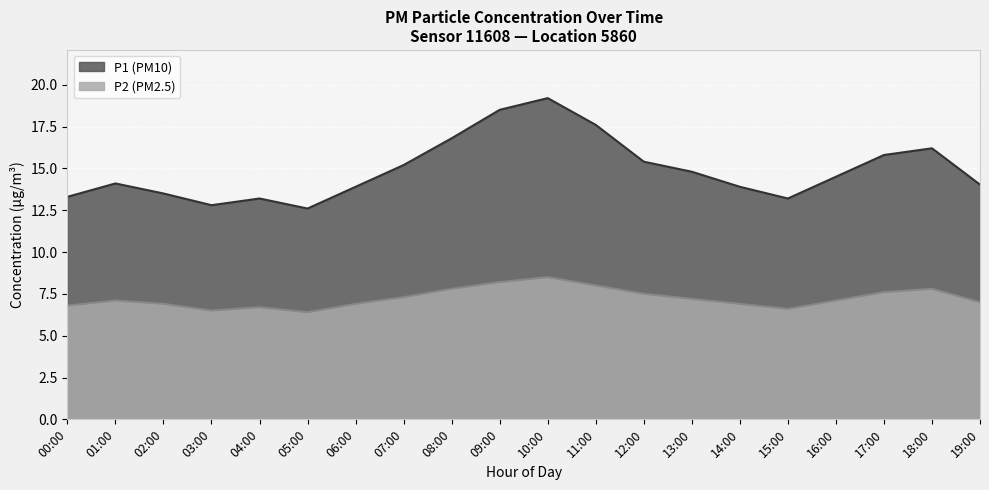

True or false: P2 and P1 cross at least once.

False